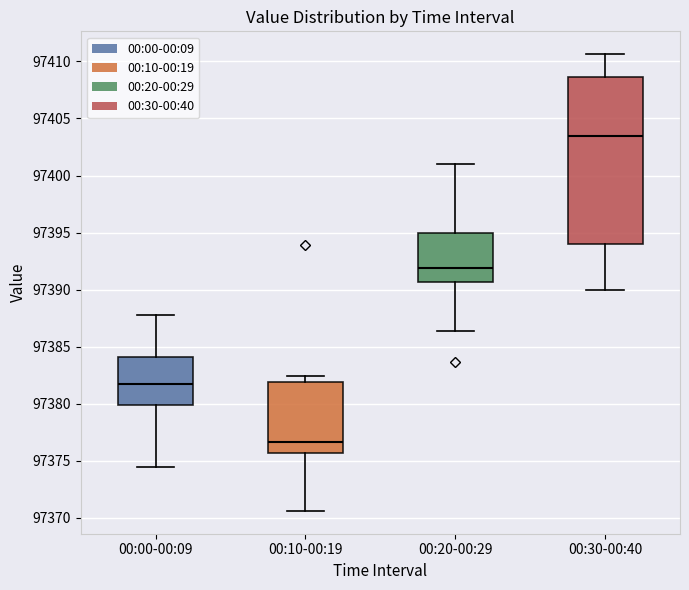

Which box's median line is the highest?

00:30-00:40